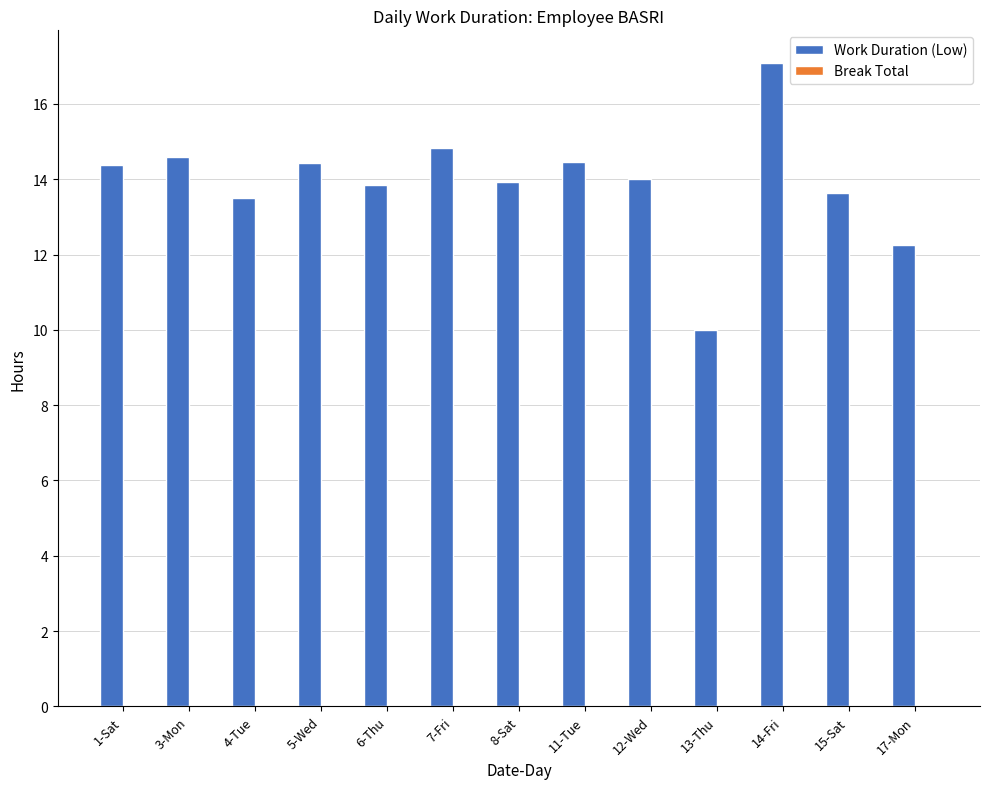

At which category does the chart reach its peak across all series?

14-Fri